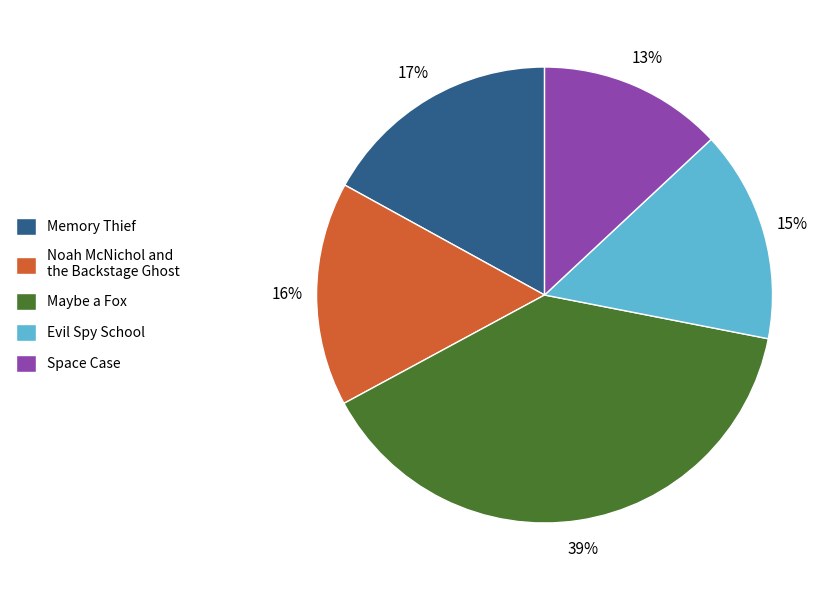

Approximately how many times larger is the value at Noah McNichol and the Backstage Ghost compared to Maybe a Fox?

0.4